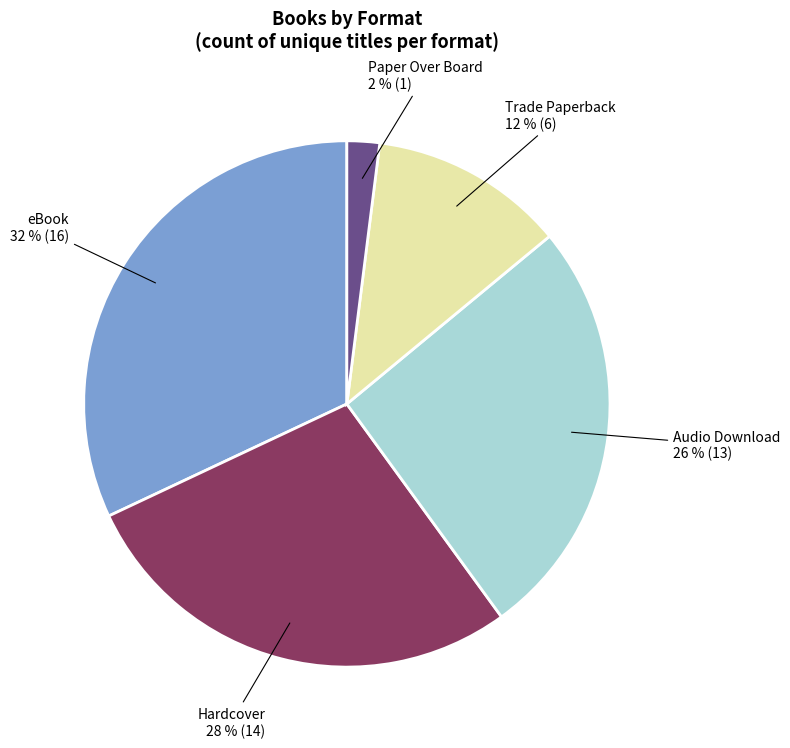

Count the number of slices in the pie.

5